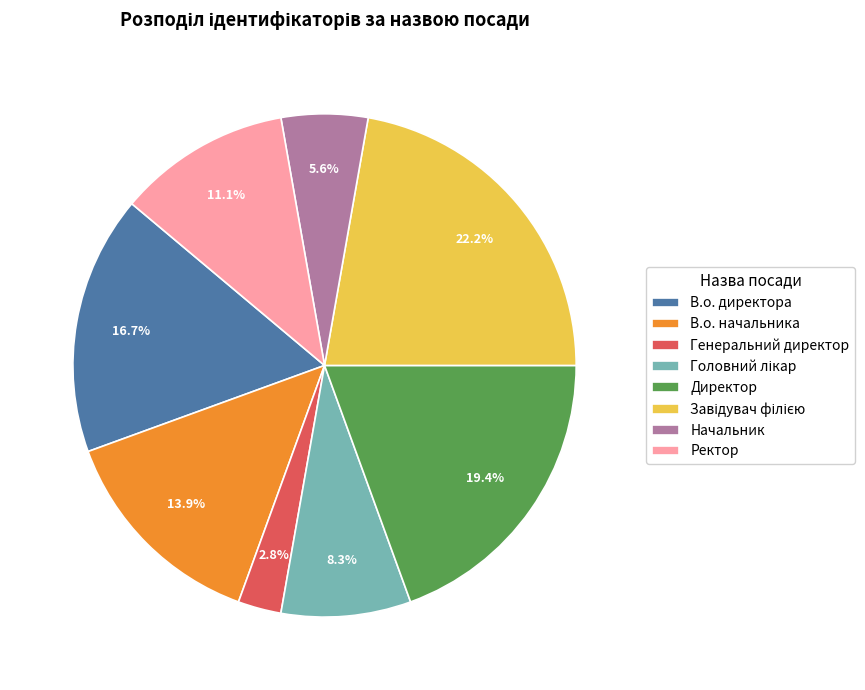

Which category has the smallest portion of the pie?

Генеральний директор